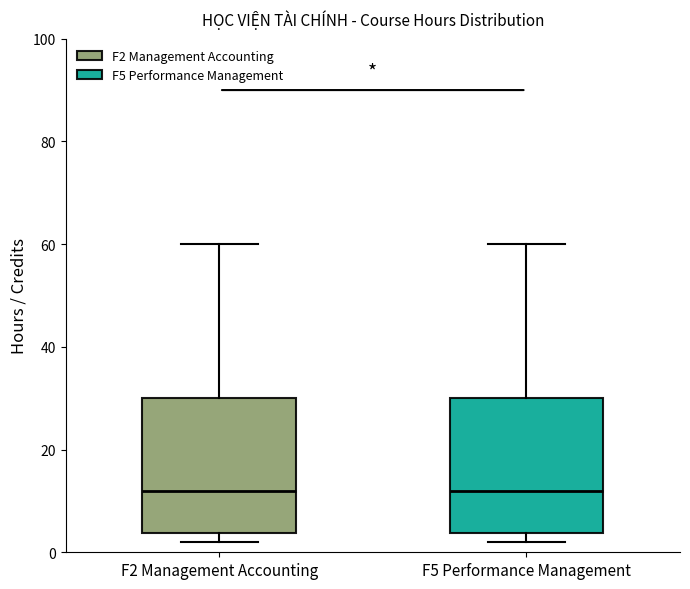

Reading left to right, transcribe this box plot: for each box, give where its median line is, the range the box spans, and where its two whiskers end, as read against the y-axis. The values are not printed on the chart, so give them approximately, as read against the axis.

F2 Management Accounting: median 12, box 4 to 30, whiskers 2 to 60
F5 Performance Management: median 12, box 4 to 30, whiskers 2 to 60